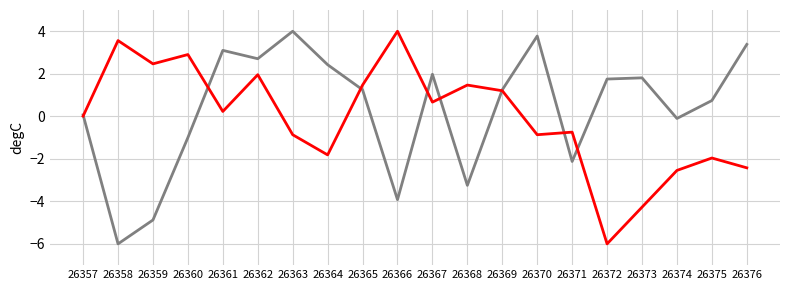

At which category is the sum across all series the highest?

26362